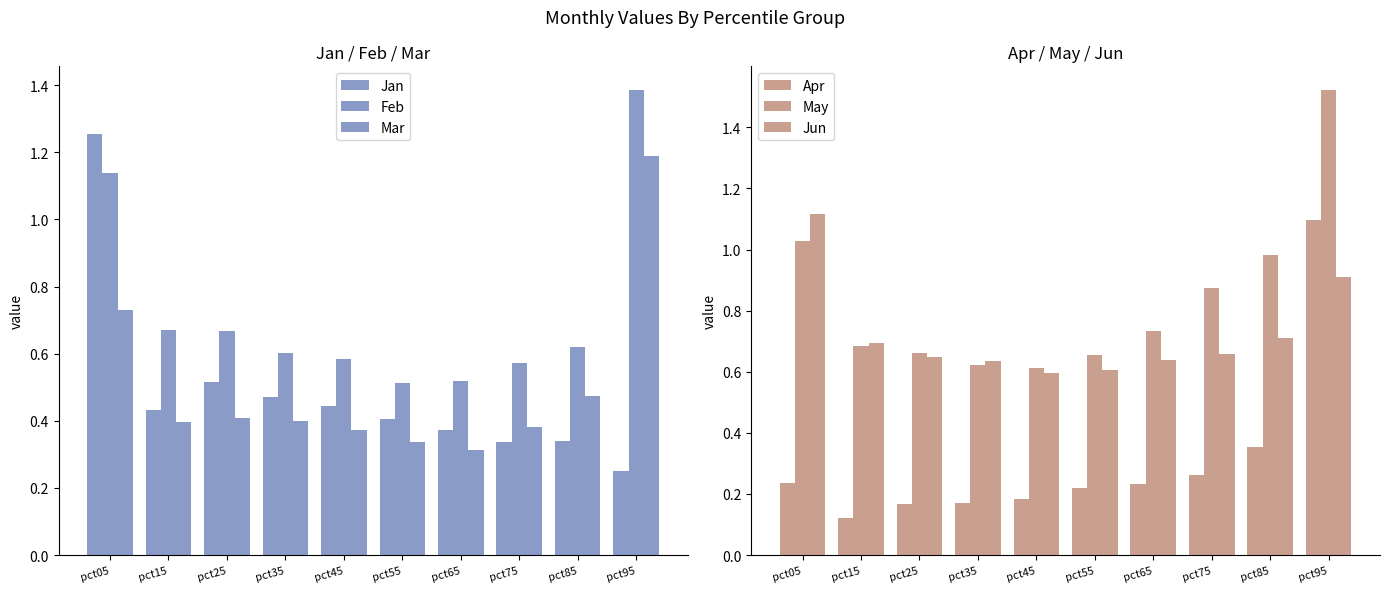

What is the value of the Feb bar at the 10th from the left?

1.4